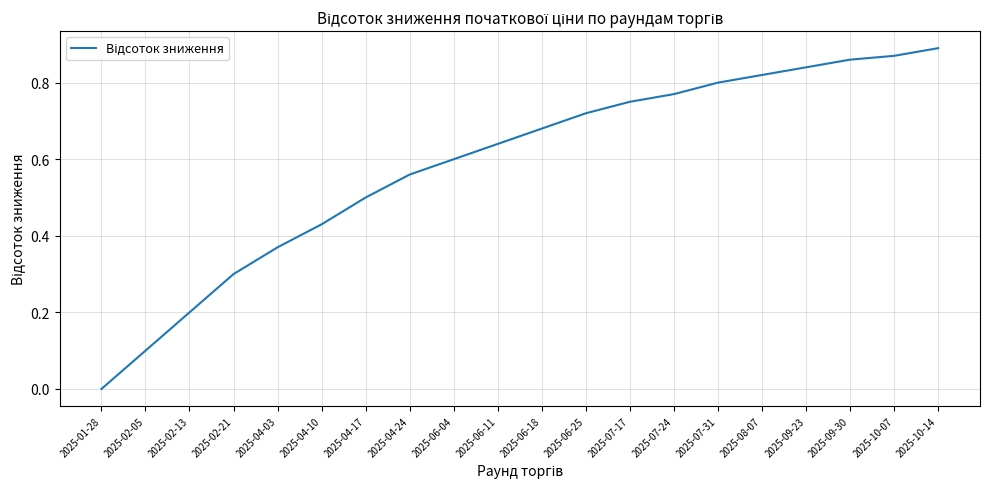

Which category has the highest value across all series?

2025-10-14